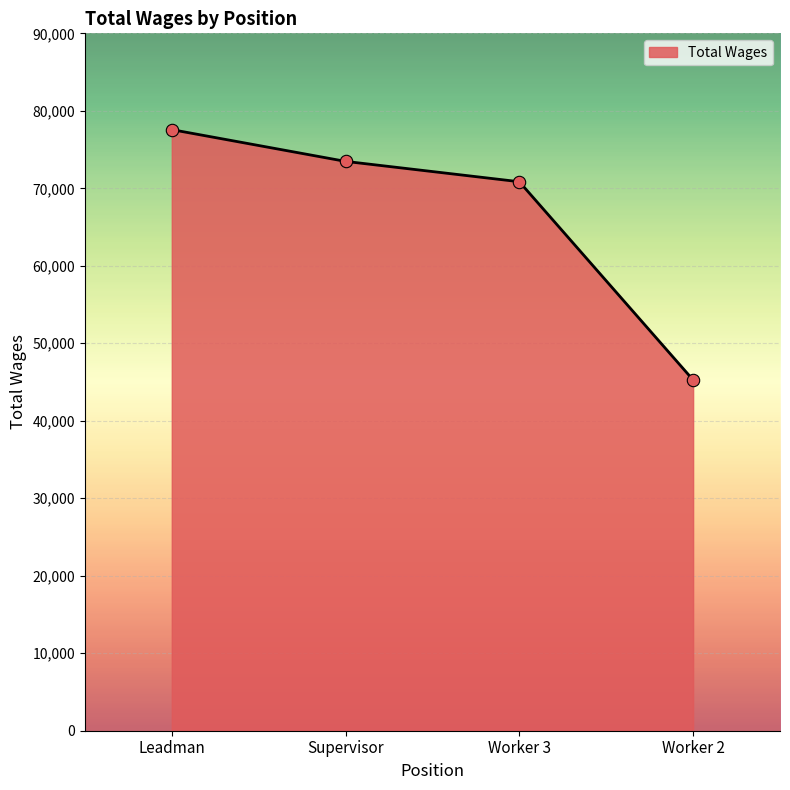

What is the change in value from Supervisor to Worker 2?

-28206